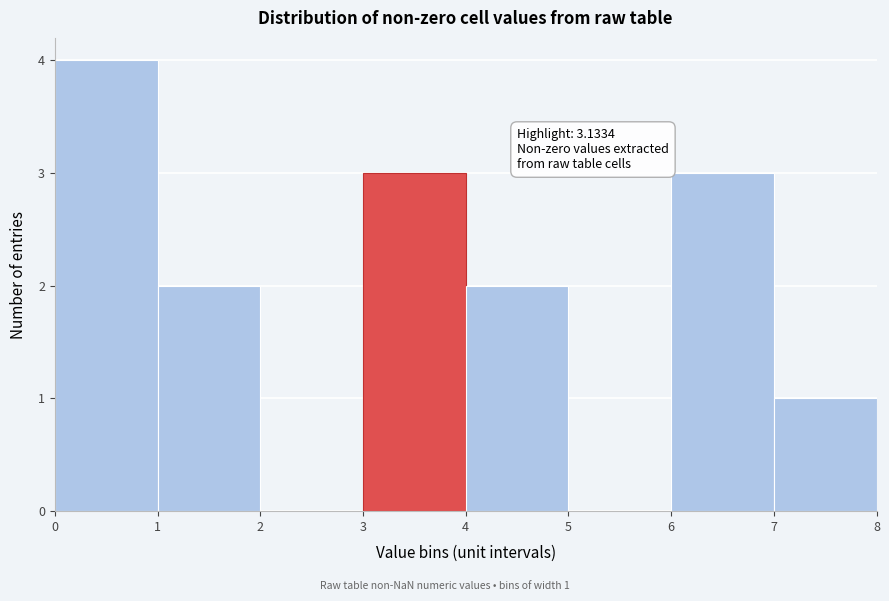

Over which range of the x-axis is the bar tallest?

0 to 1